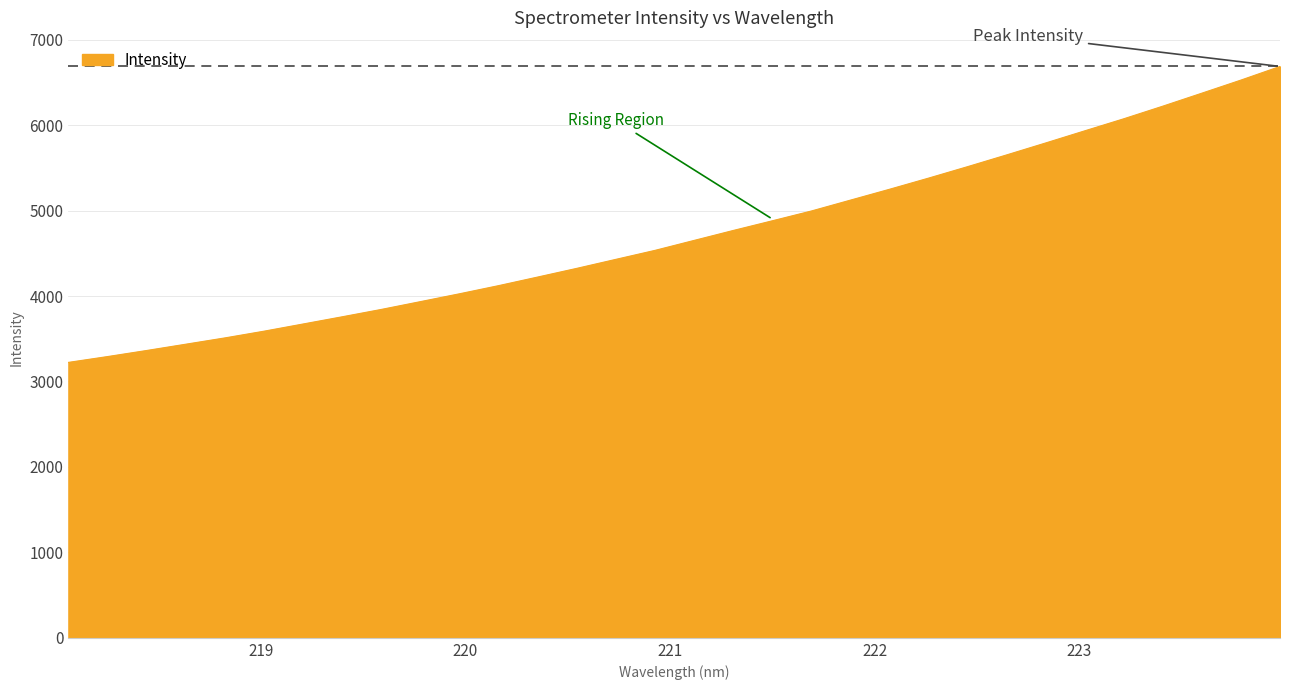

What is the maximum value shown in the chart?

6686.6